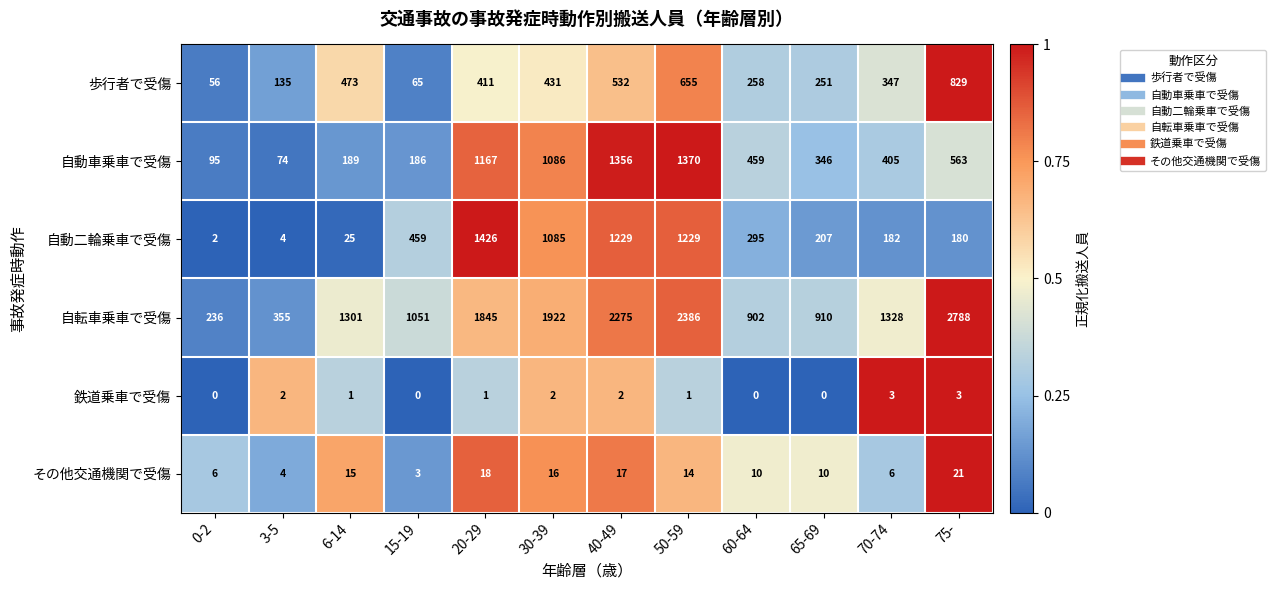

Which series has the largest total across all categories?

自転車乗車で受傷